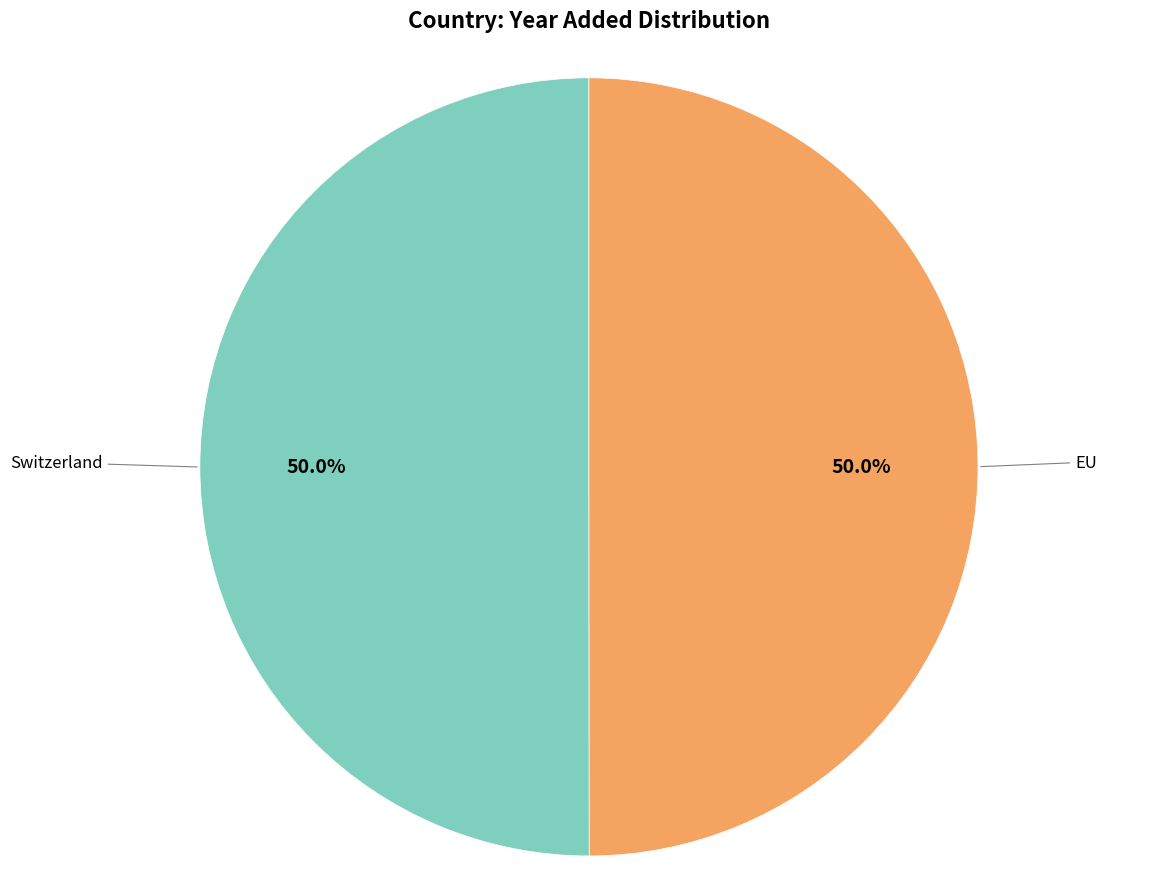

To the nearest percent, what percentage of the pie is Switzerland?

50%